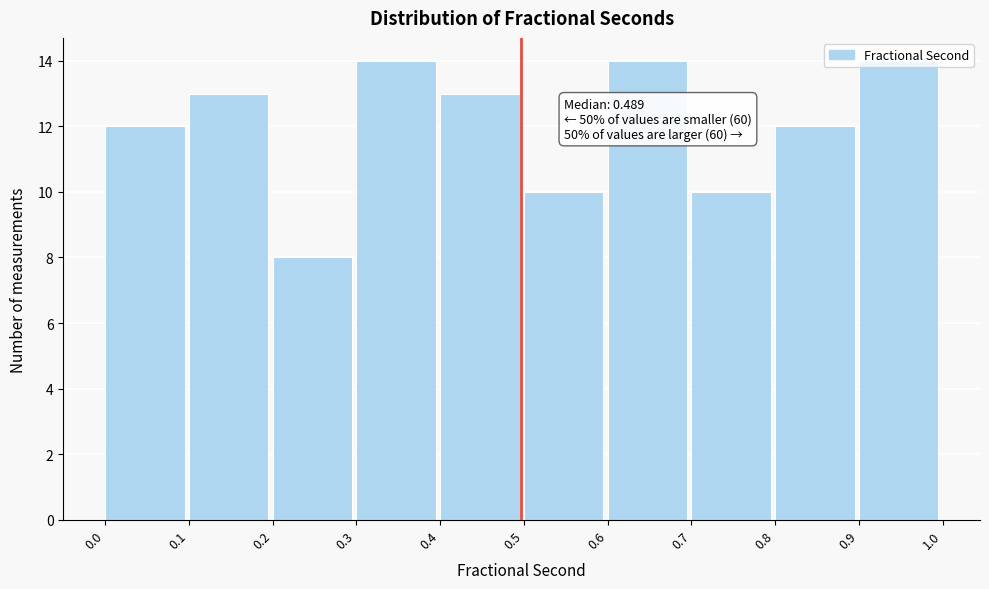

What is the greatest value displayed?

14